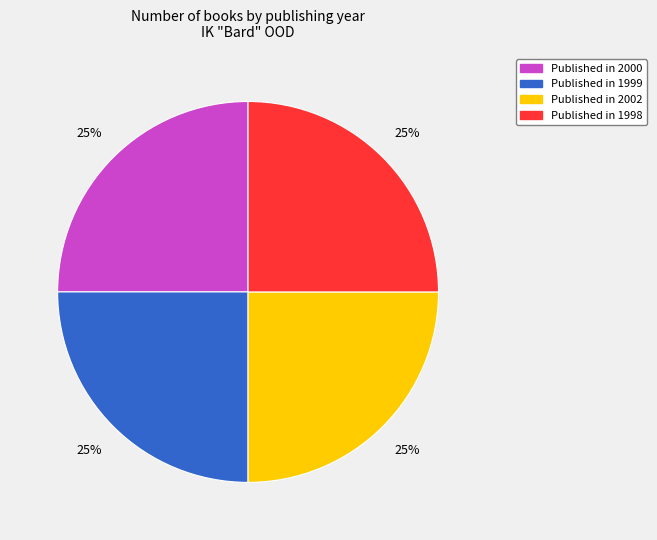

Does any single category account for the majority?

No